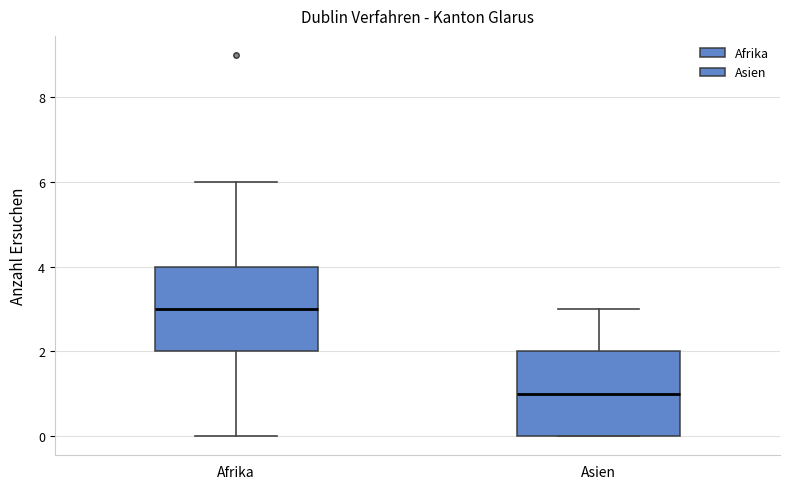

Which box's median line is the lowest?

Asien